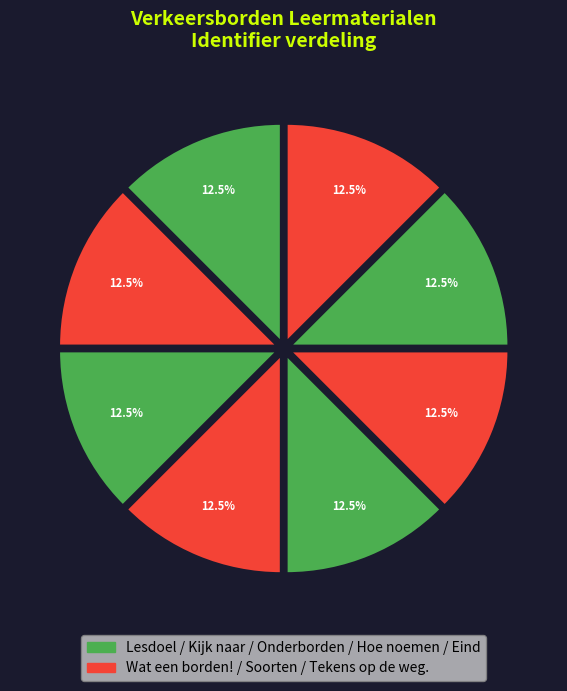

How many slices are in this pie chart?

8